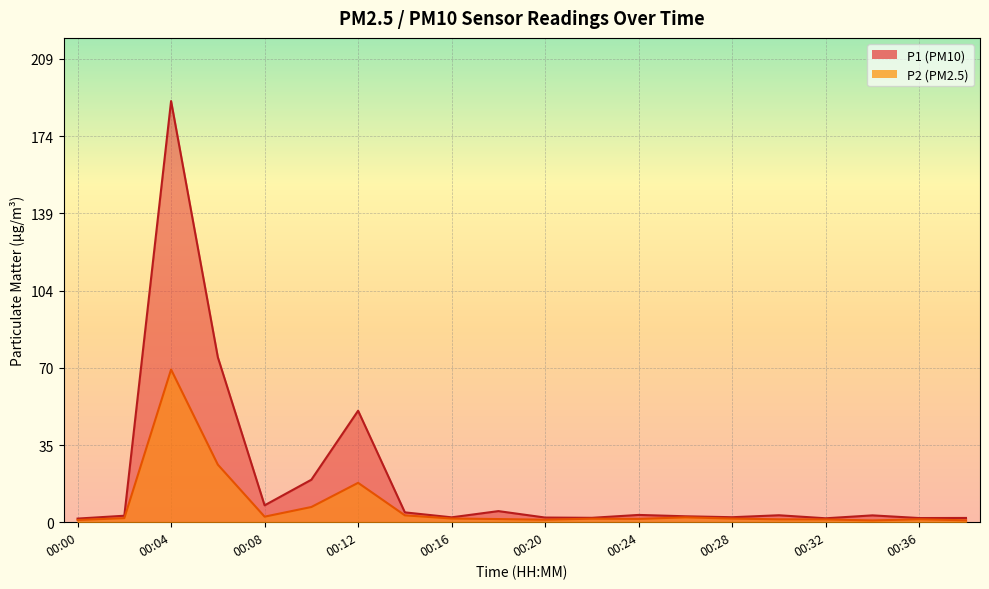

The value of P1 at 00:00 is 1.6. True or false?

True